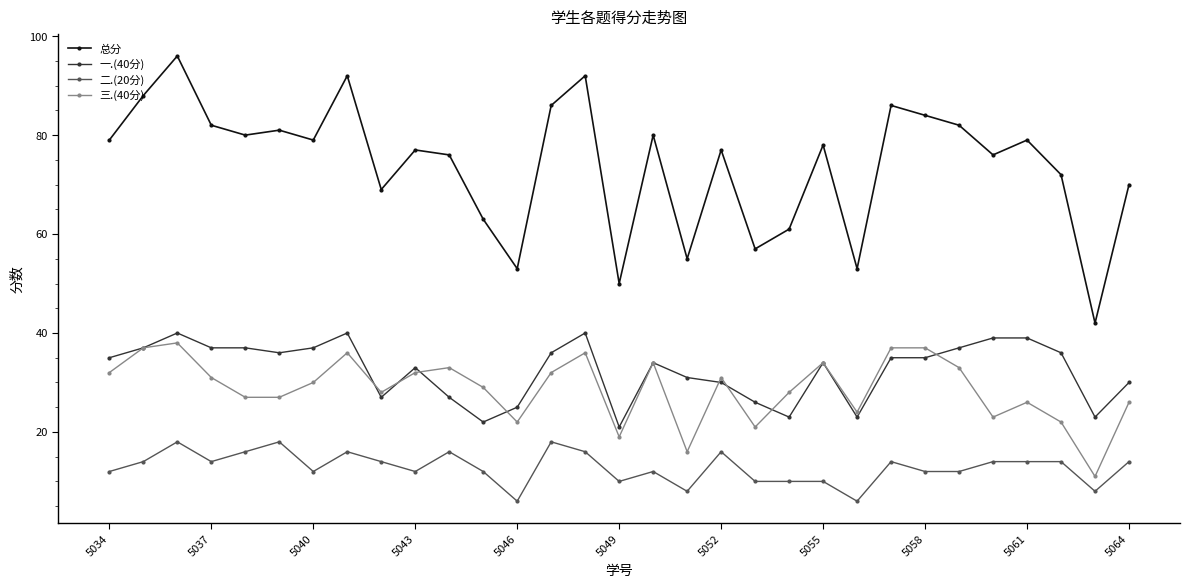

Which series has the largest total across all categories?

总分